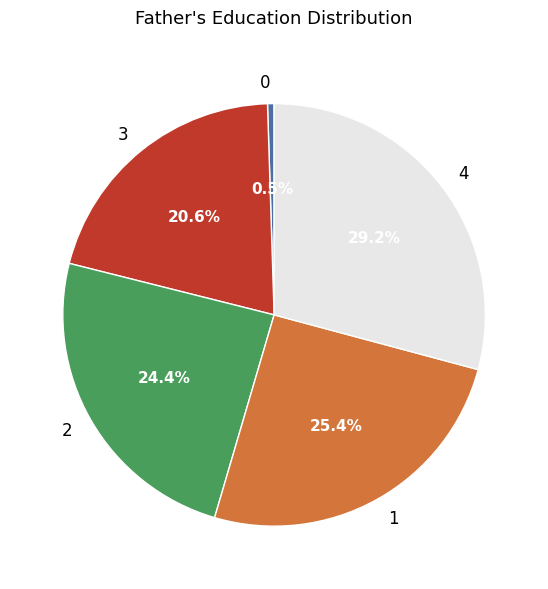

Do 0 and 3 together represent more than half of the pie?

No